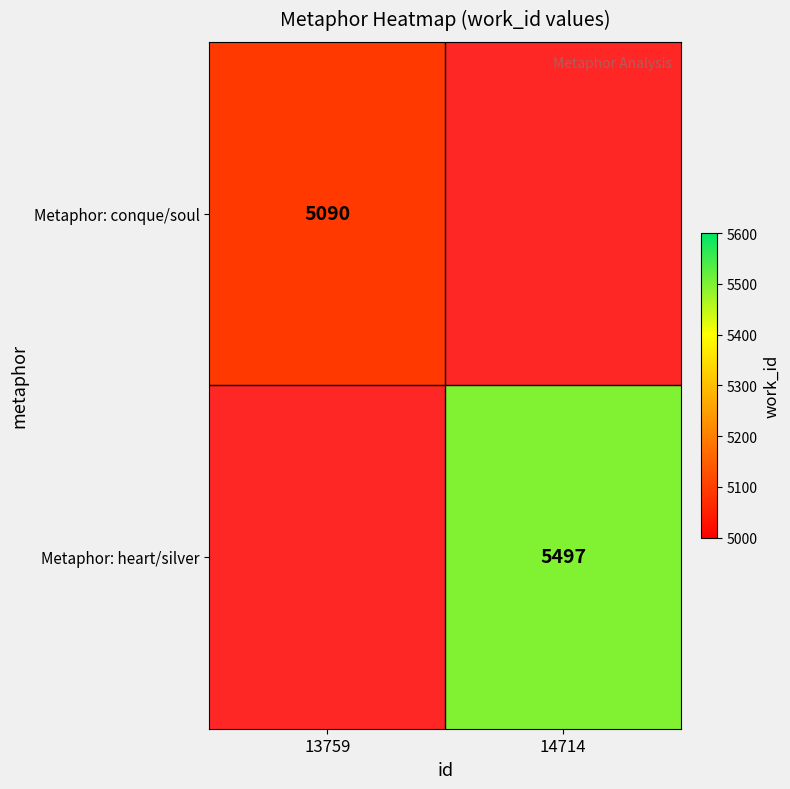

True or false: Metaphor: conque/soul has a value of 2757 at 13759.

False